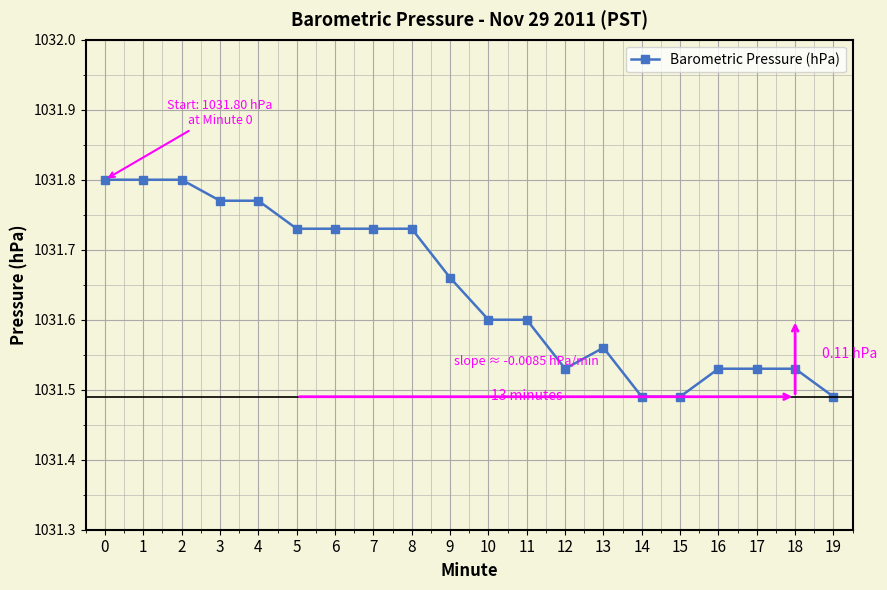

What is the difference between the maximum and minimum values?

0.3